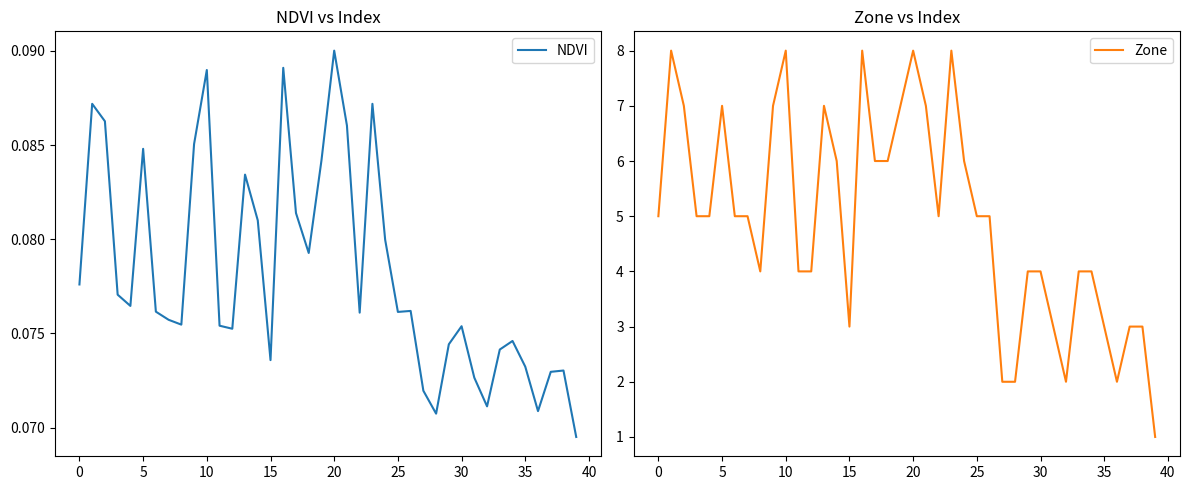

The value of Zone at 29 is 4.0. True or false?

True